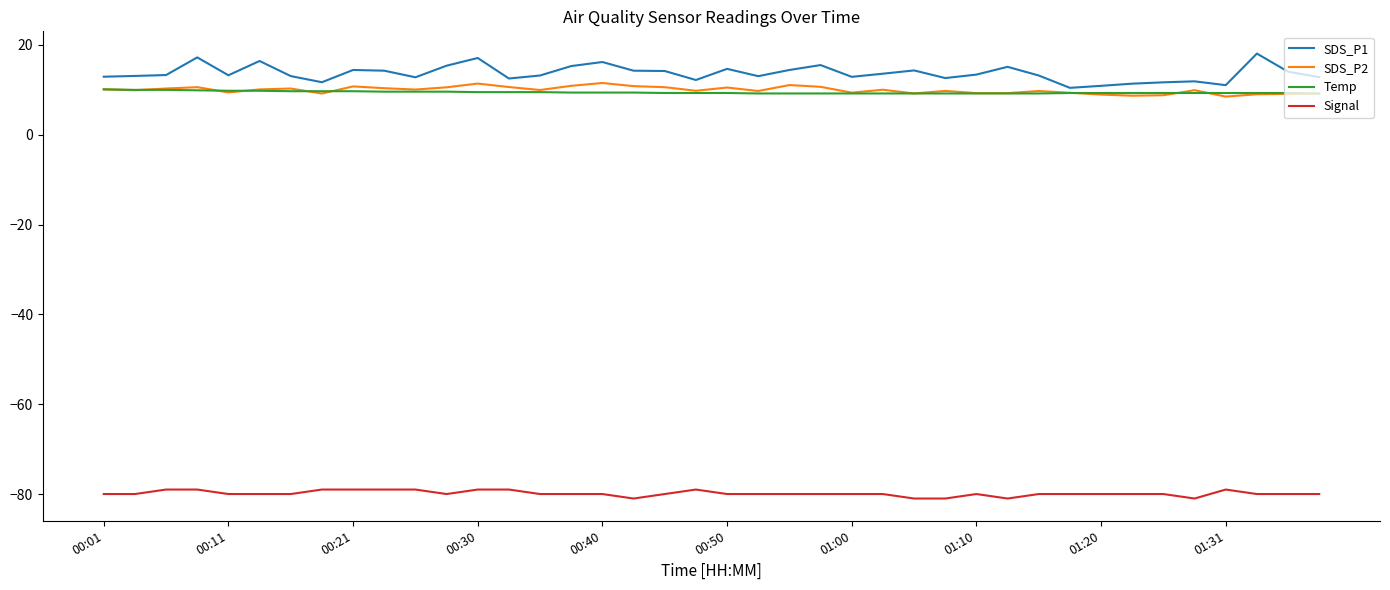

True or false: Temp and Signal cross at least once.

False